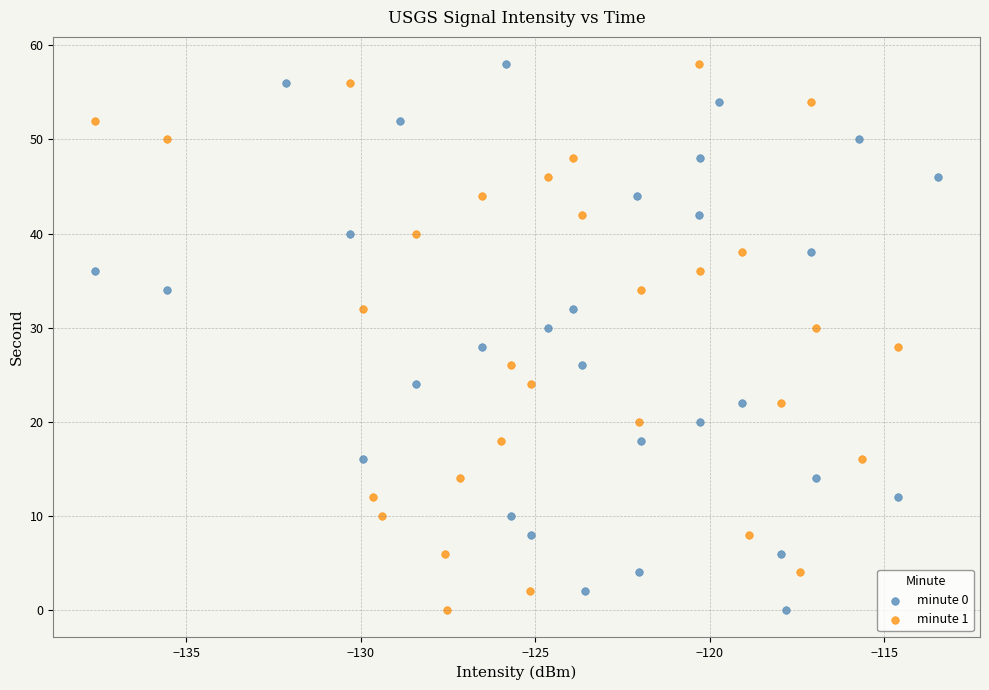

What are all the series names shown in the legend?

minute 0, minute 1